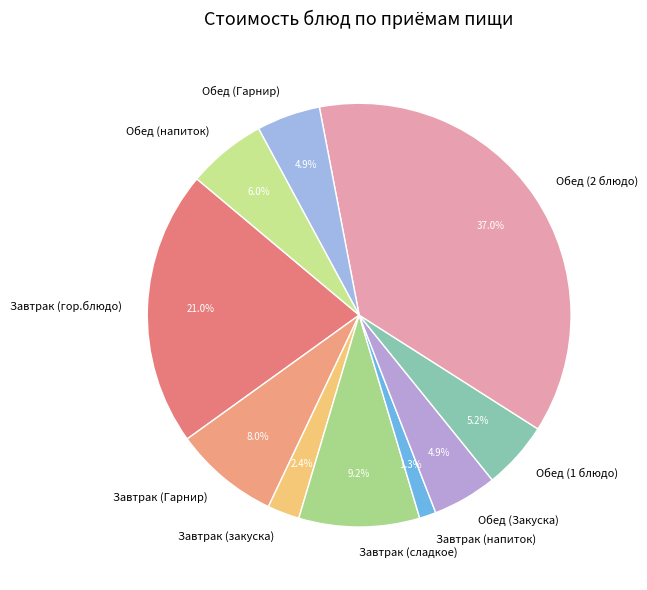

The Обед (Закуска) slice represents 17% of the pie. True or false?

False